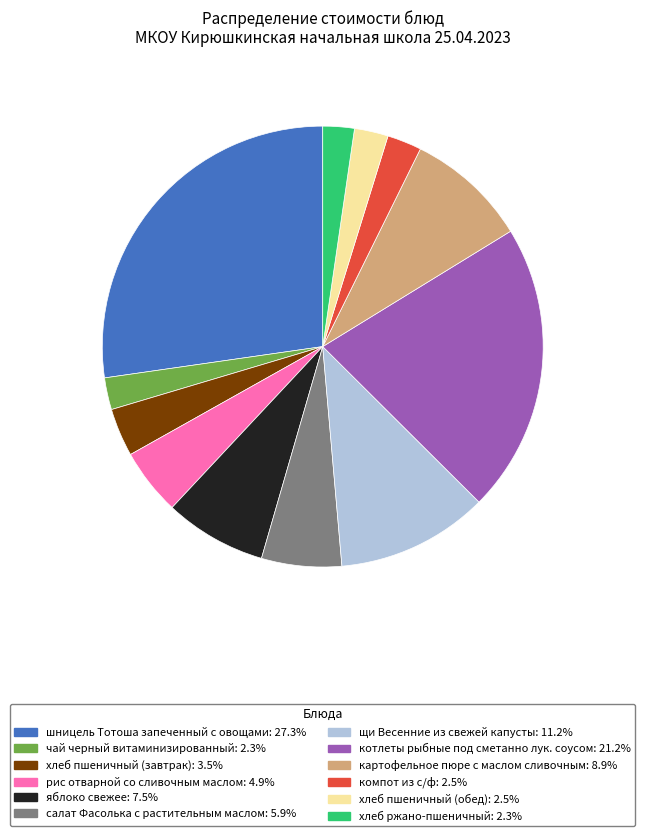

Do хлеб пшеничный (обед) and хлеб пшеничный (завтрак) together represent more than half of the pie?

No